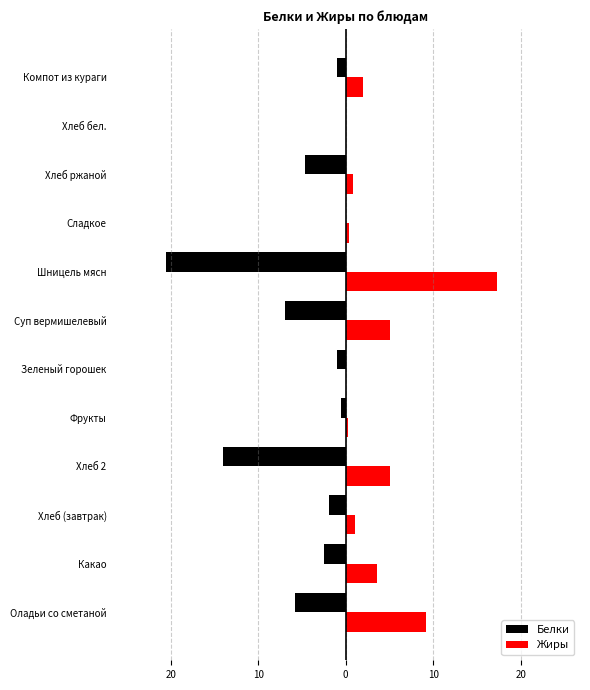

What are all the series names shown in the legend?

Белки, Жиры